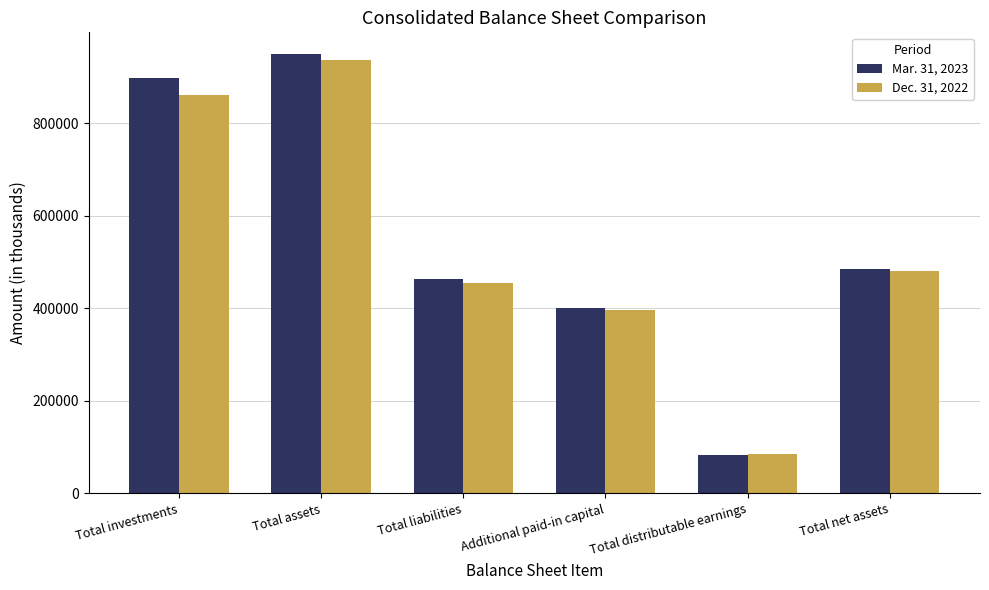

Reading left to right, extract all data points from this chart.

Mar. 31, 2023: 897324	949024	464378	400978	83643	484646
Dec. 31, 2022: 860329	935960	455617	395672	84646	480343